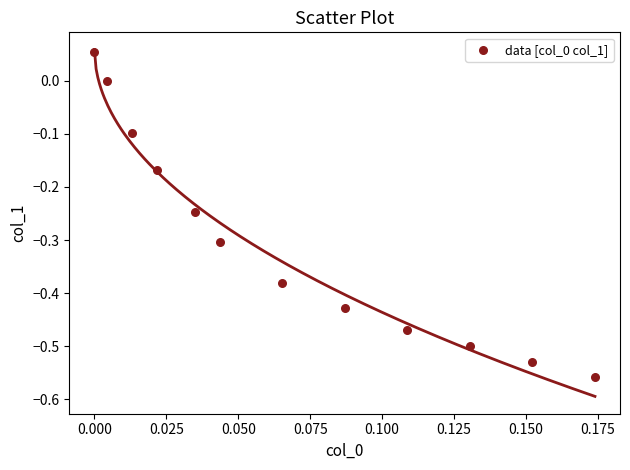

What is the range of Y values (max minus min)?

0.6